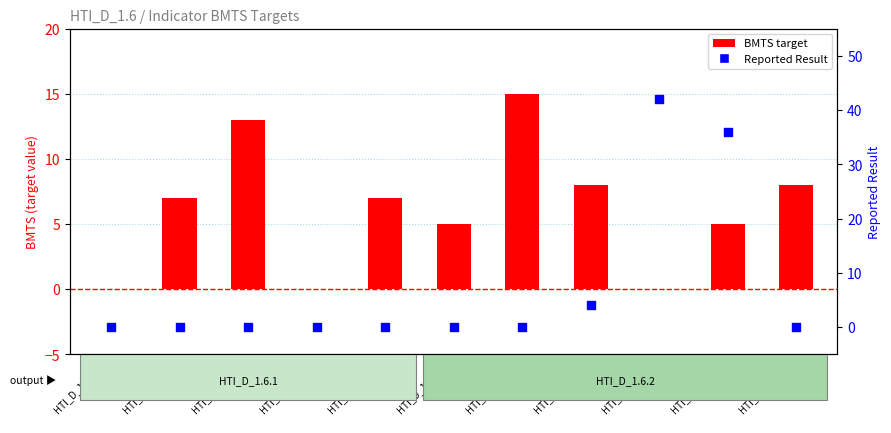

At how many categories does at least one series exceed 26?

2